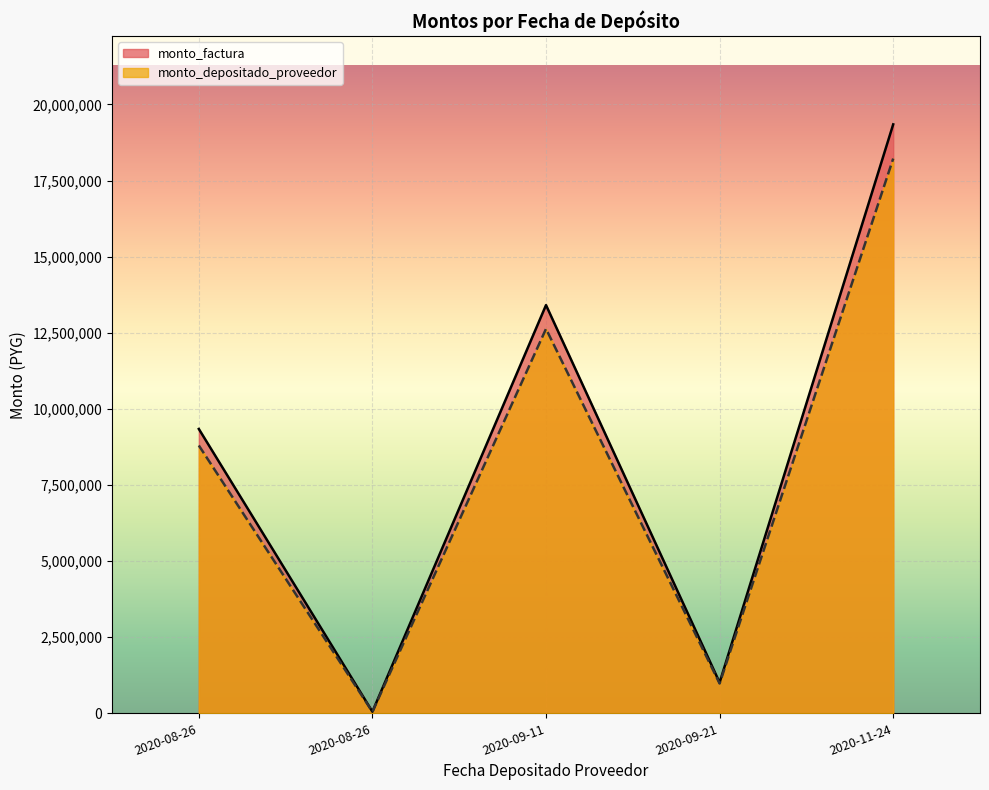

What are all the series names shown in the legend?

monto_factura, monto_depositado_proveedor